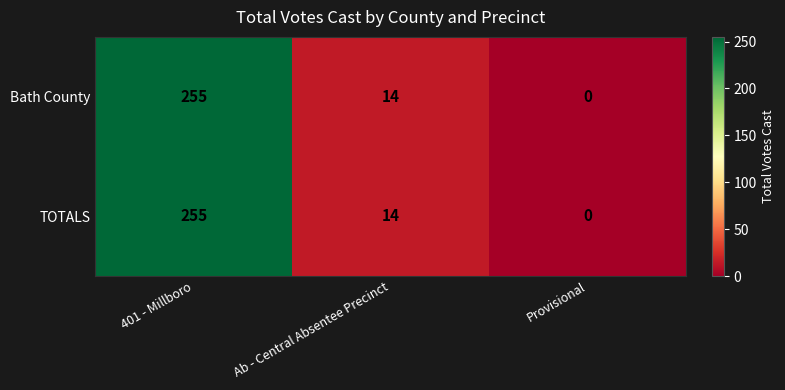

Reading left to right, what are all the values shown in this chart?

Bath County: 401 - Millboro=255	Ab - Central Absentee Precinct=14	Provisional=0
TOTALS: 401 - Millboro=255	Ab - Central Absentee Precinct=14	Provisional=0